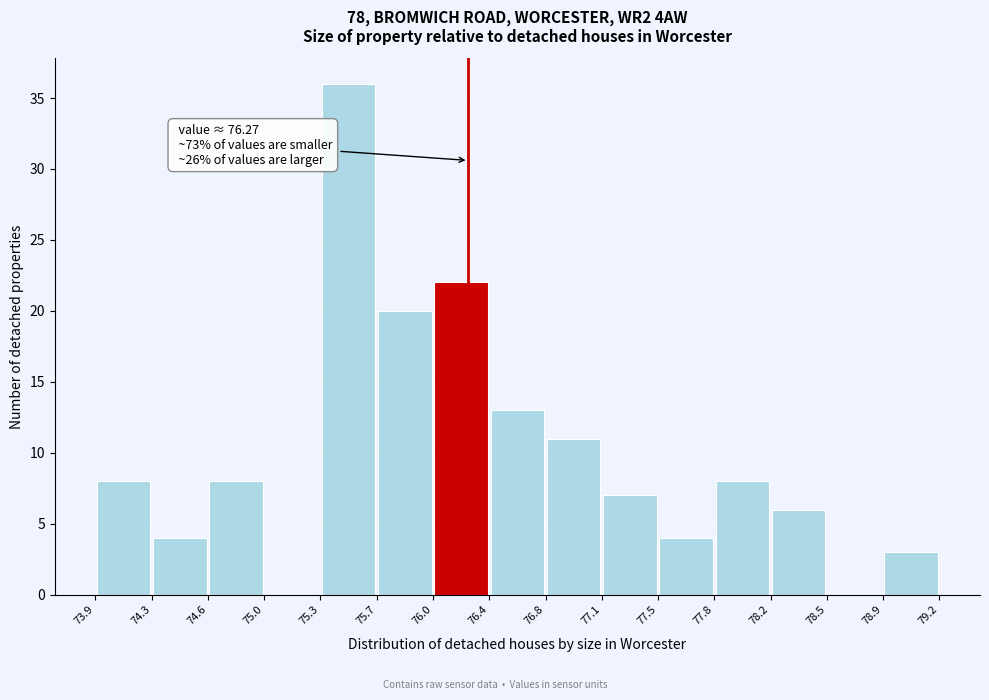

Over which range of the x-axis is the bar tallest?

75.3 to 75.7